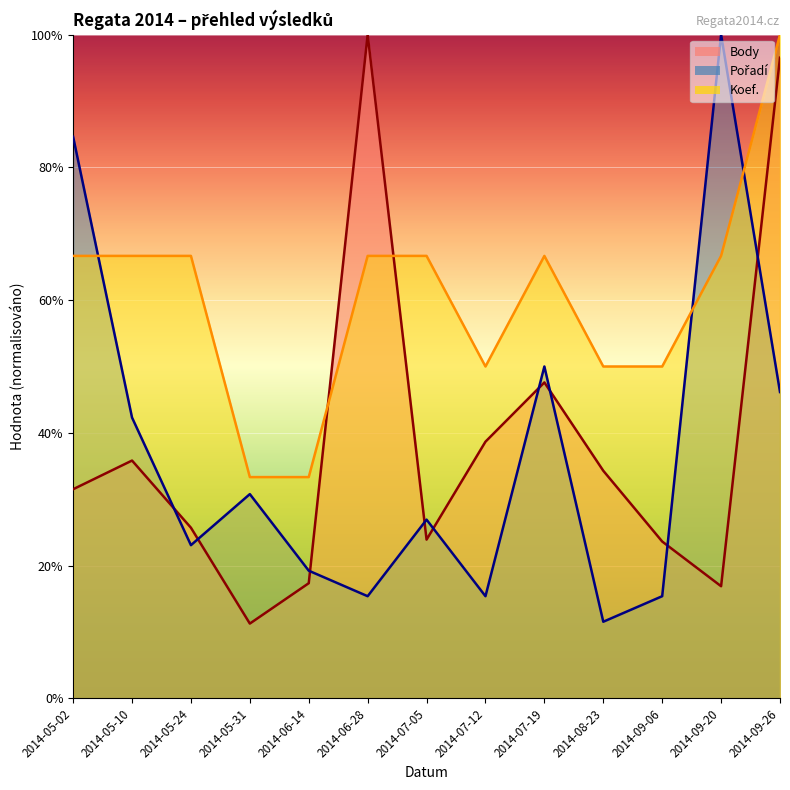

How many intersections are there between Koef. and Pořadí?

3